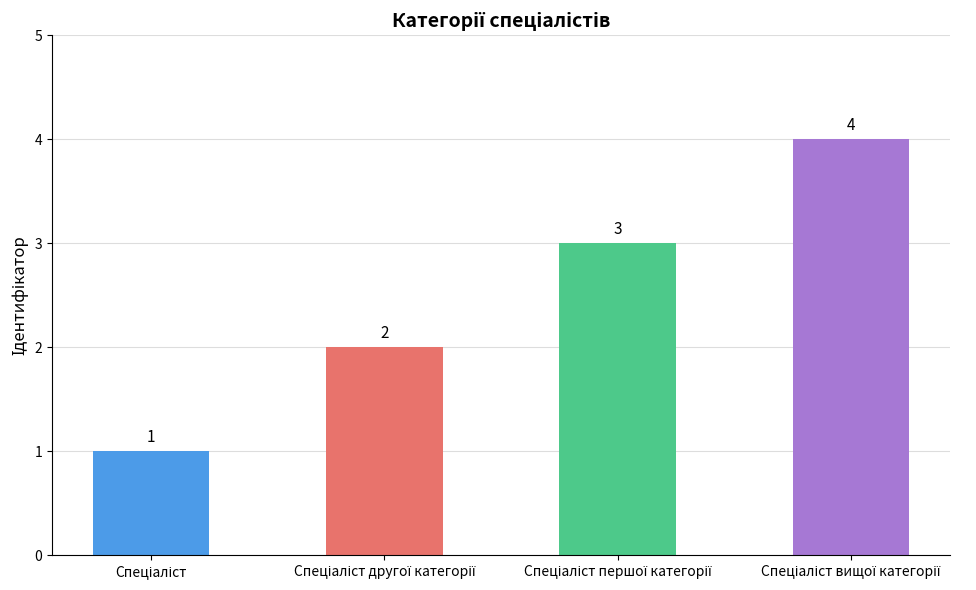

How many categories are shown in the chart?

4